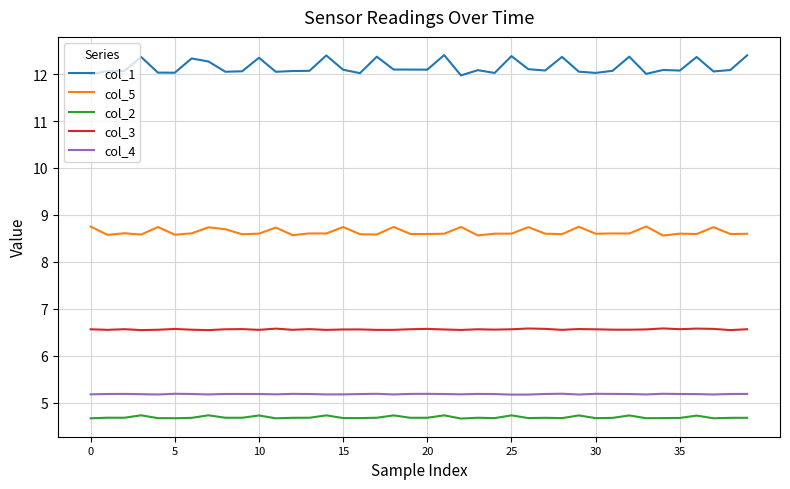

List the series in order of their peak value, highest first.

col_1, col_5, col_3, col_4, col_2